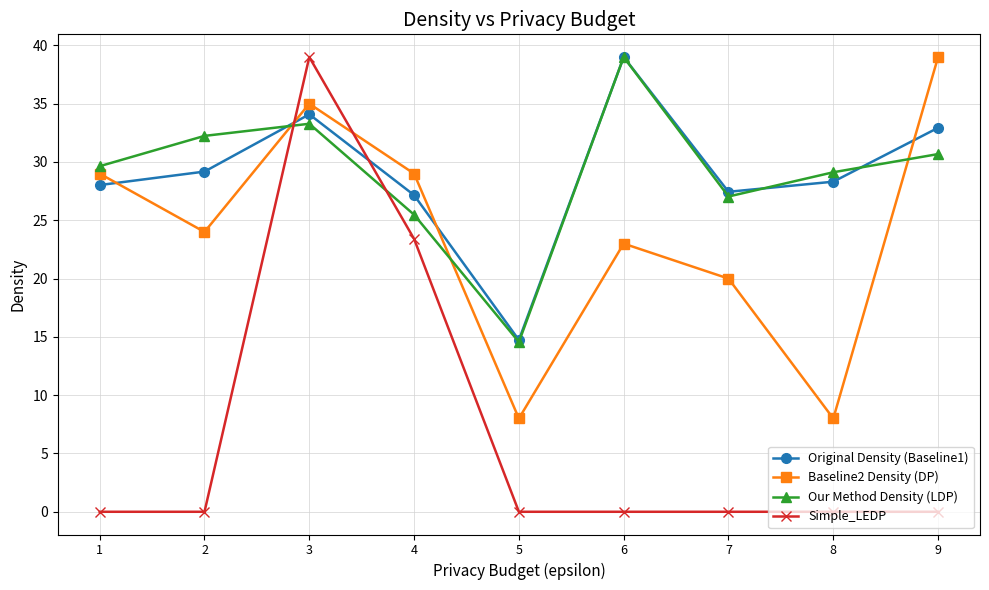

Count the number of categories in the chart.

9